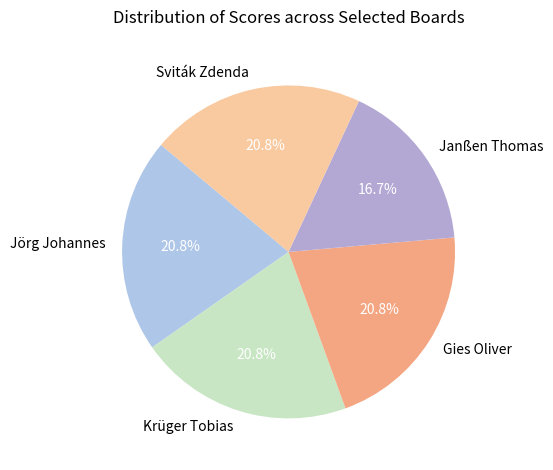

How many segments does this pie chart have?

5